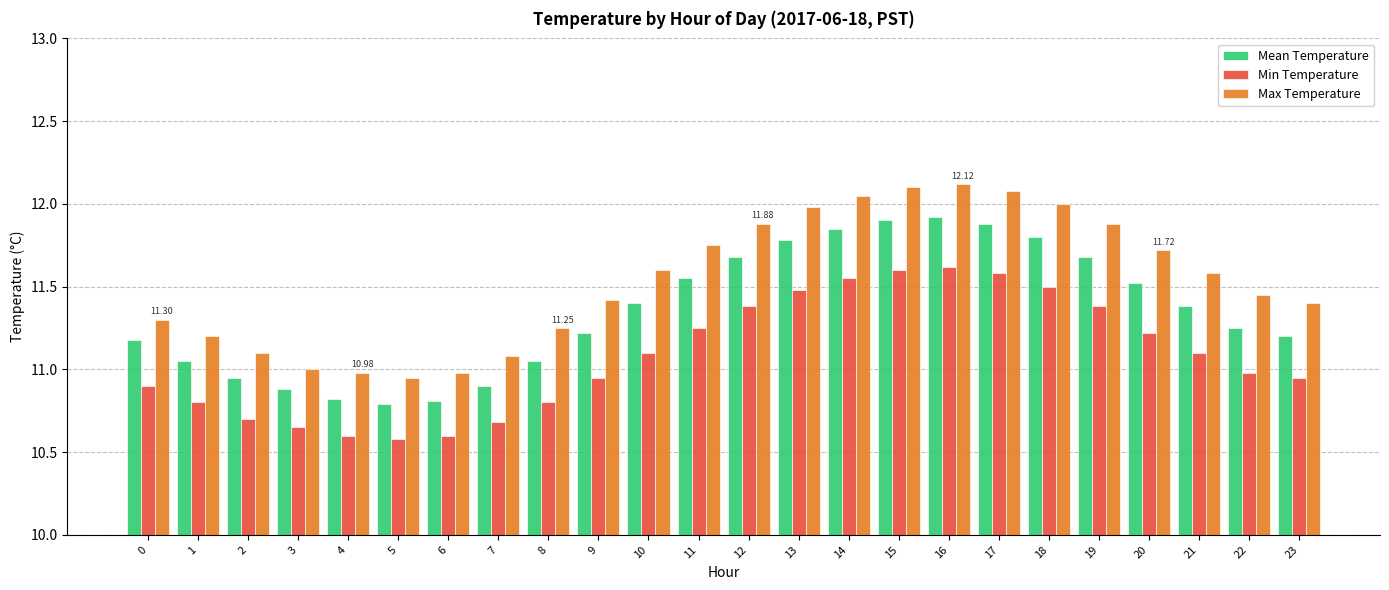

Which series has the largest total across all categories?

Max Temperature